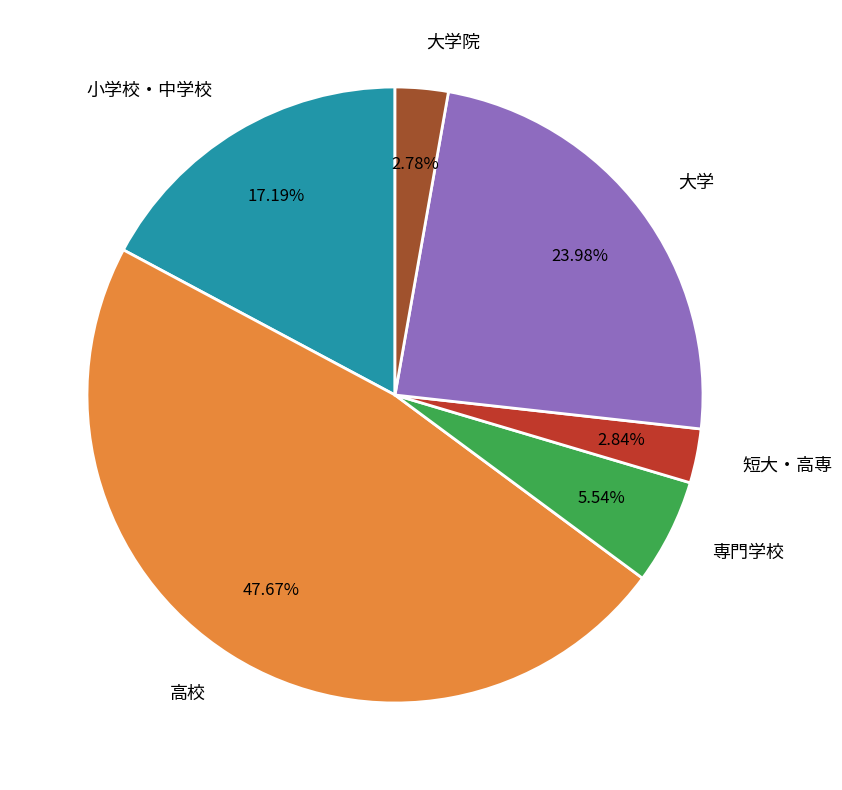

Between 大学院 and 専門学校, which is larger?

専門学校